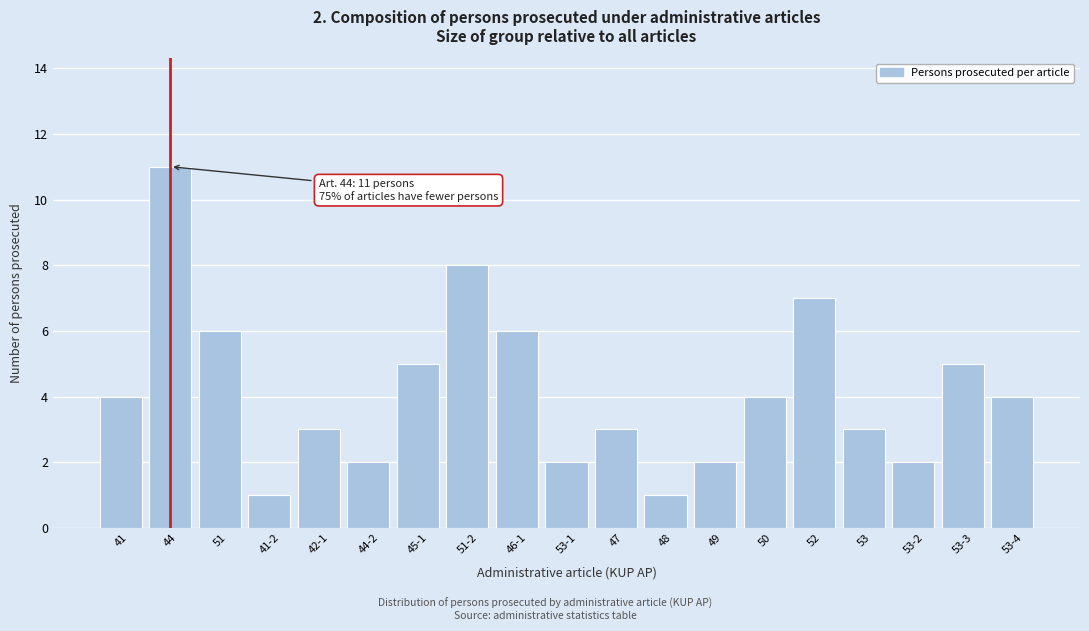

Reading left to right, extract all data points from this chart.

41=4	44=11	51=6	41-2=1	42-1=3	44-2=2	45-1=5	51-2=8	46-1=6	53-1=2	47=3	48=1	49=2	50=4	52=7	53=3	53-2=2	53-3=5	53-4=4